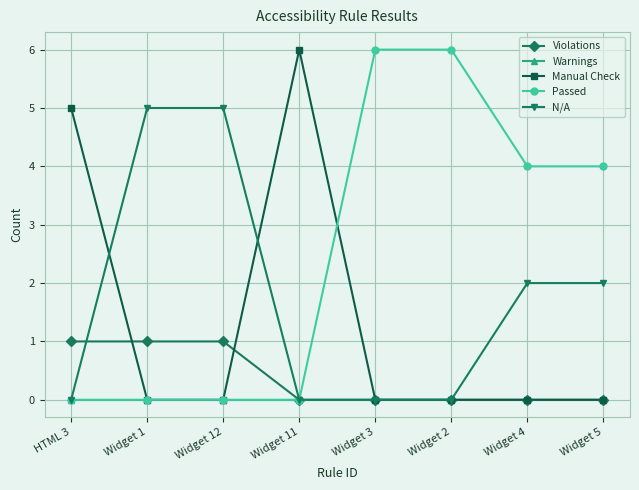

What is the spread (max minus min) of values at Widget 3?

6